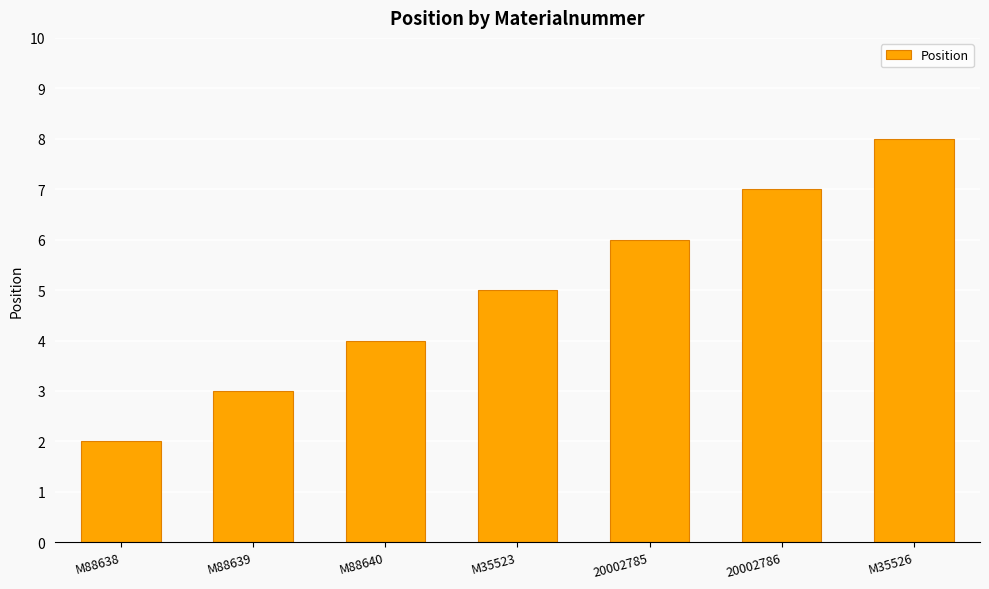

How many data points are less than 5?

3